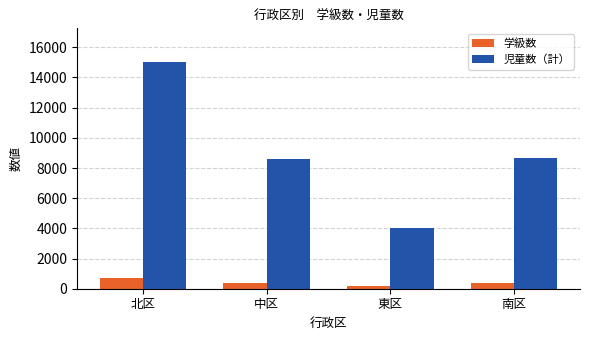

Which series has the largest range (max minus min)?

児童数（計）